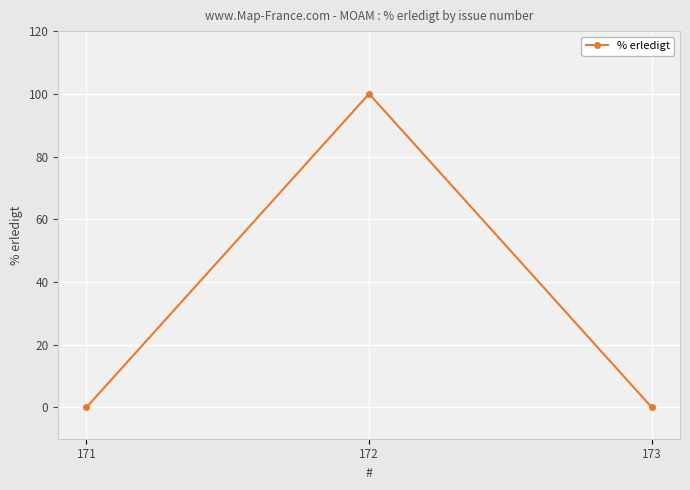

The value at 171 is 0. True or false?

True